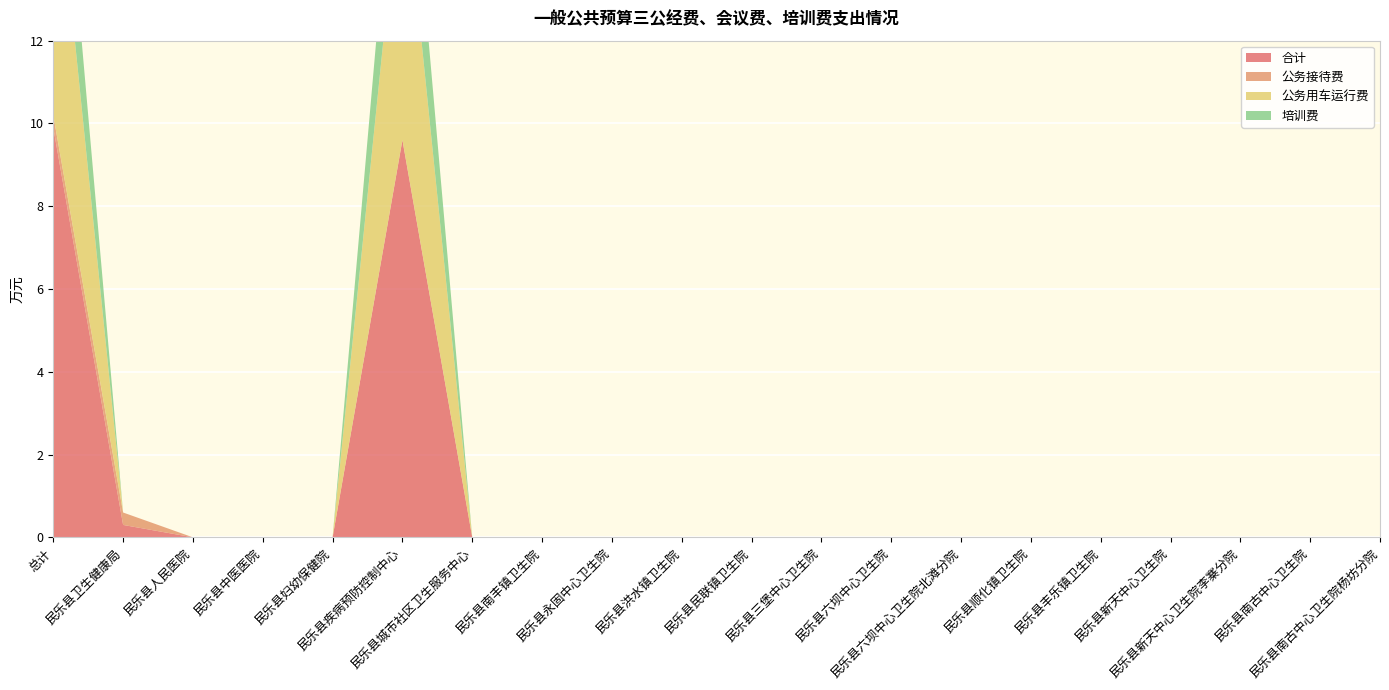

Reading left to right, transcribe all the data shown in this chart.

合计: 9.9	0.3	0.0	0.0	0.0	9.6	0.0	0.0	0.0	0.0	0.0	0.0	0.0	0.0	0.0	0.0	0.0	0.0	0.0	0.0
公务接待费: 0.3	0.3	0.0	0.0	0.0	0.0	0.0	0.0	0.0	0.0	0.0	0.0	0.0	0.0	0.0	0.0	0.0	0.0	0.0	0.0
公务用车运行费: 6.9	0.0	0.0	0.0	0.0	6.9	0.0	0.0	0.0	0.0	0.0	0.0	0.0	0.0	0.0	0.0	0.0	0.0	0.0	0.0
培训费: 2.7	0.0	0.0	0.0	0.0	2.7	0.0	0.0	0.0	0.0	0.0	0.0	0.0	0.0	0.0	0.0	0.0	0.0	0.0	0.0